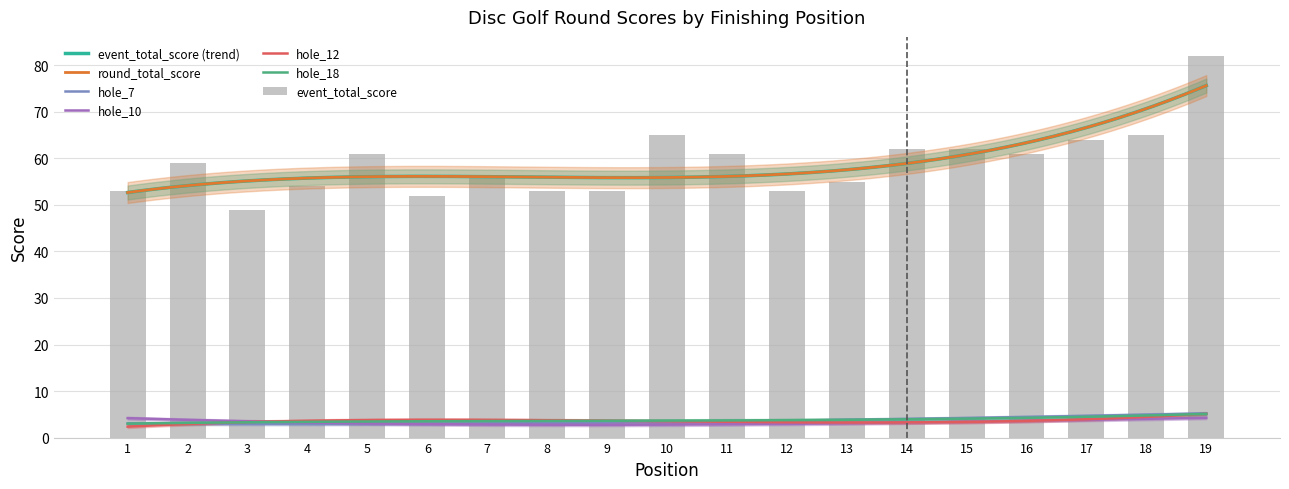

What are all the series names shown in the legend?

event_total_score, round_total_score, hole_7, hole_10, hole_12, hole_18